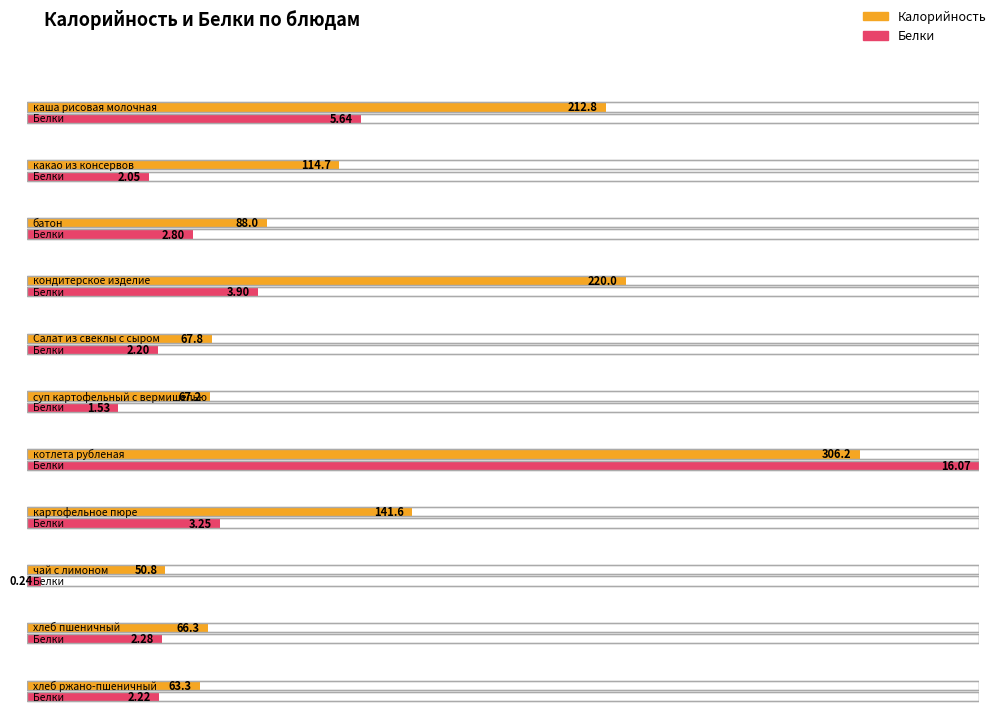

Is it true that Калорийность equals 306.2 at котлета рубленая?

True